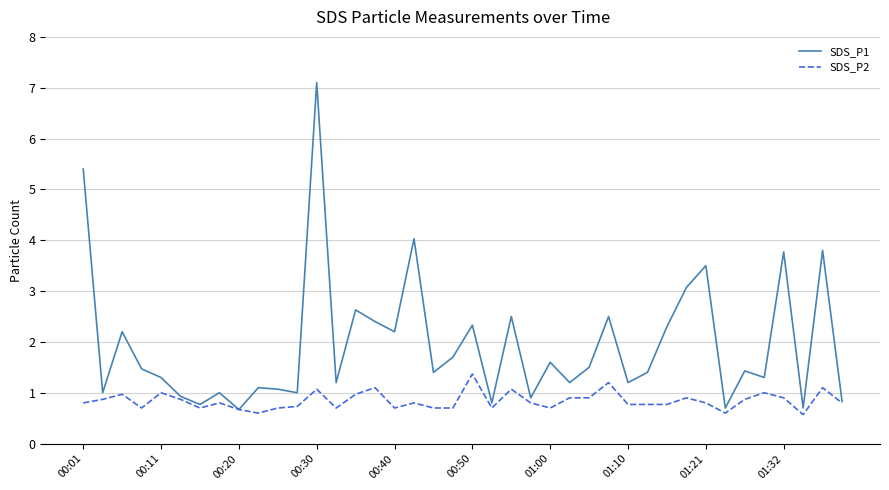

What is the maximum value for SDS_P2?

1.4